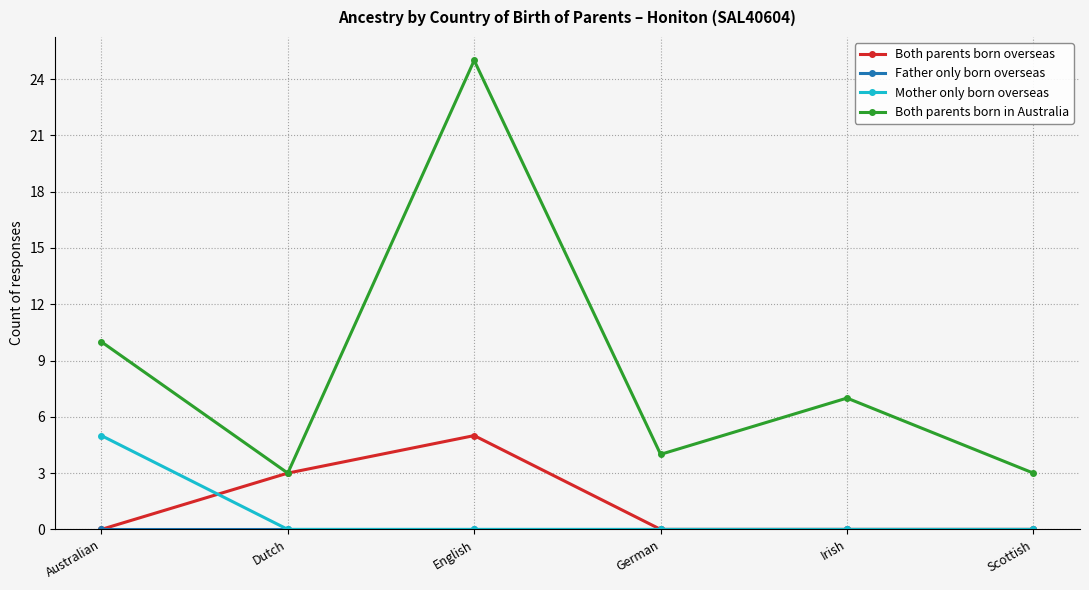

At how many categories does at least one series exceed 22?

1